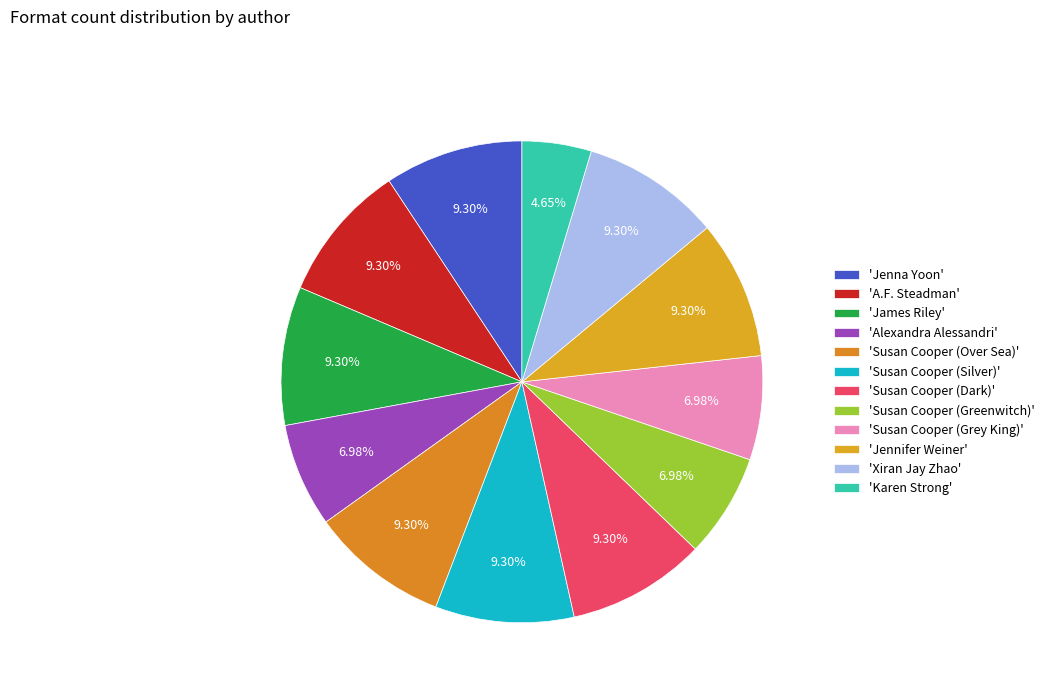

Rank the categories by value from highest to lowest.

Jenna Yoon, A.F. Steadman, James Riley, Susan Cooper (Over Sea), Susan Cooper (Silver), Susan Cooper (Dark), Jennifer Weiner, Xiran Jay Zhao, Alexandra Alessandri, Susan Cooper (Greenwitch), Susan Cooper (Grey King), Karen Strong